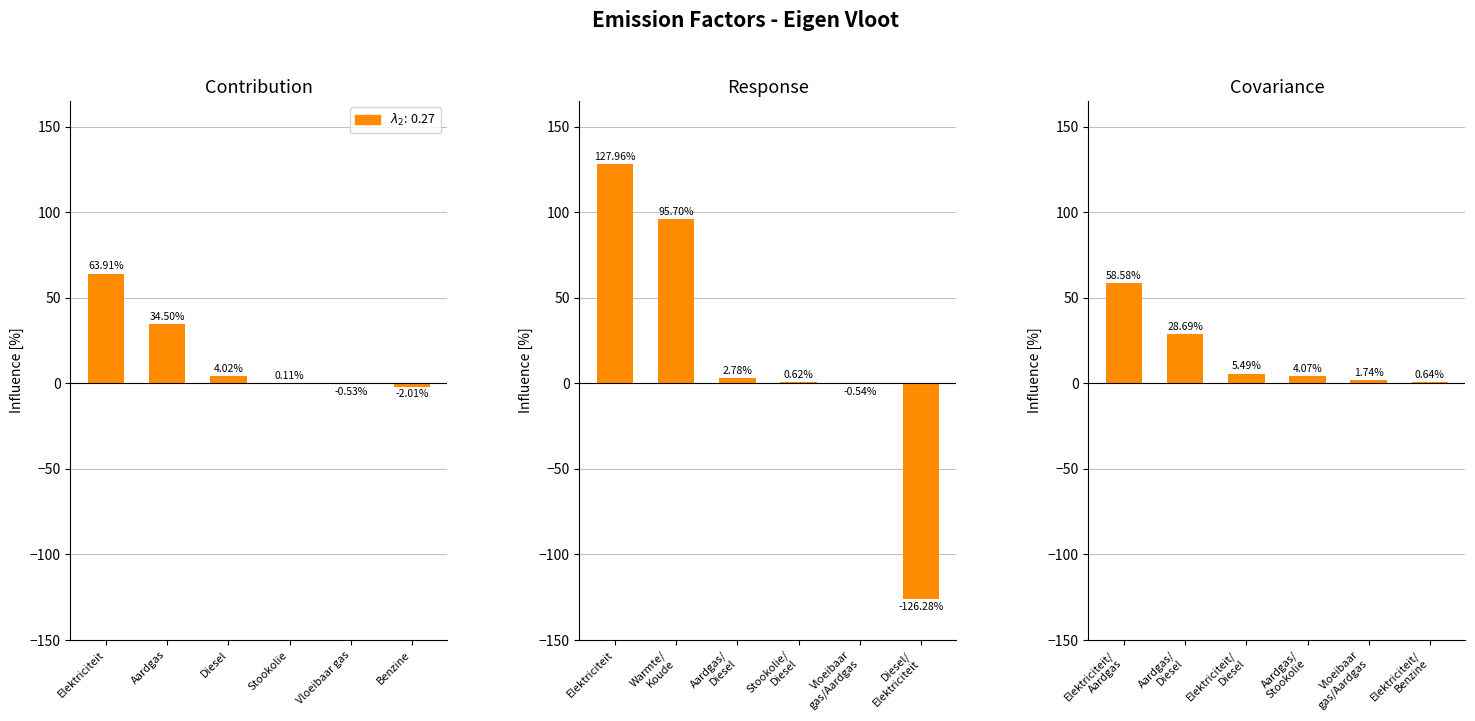

Count the number of data series in this chart.

3